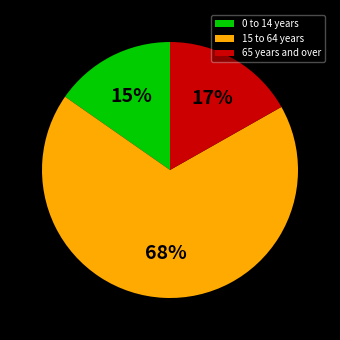

Count the number of slices in the pie.

3